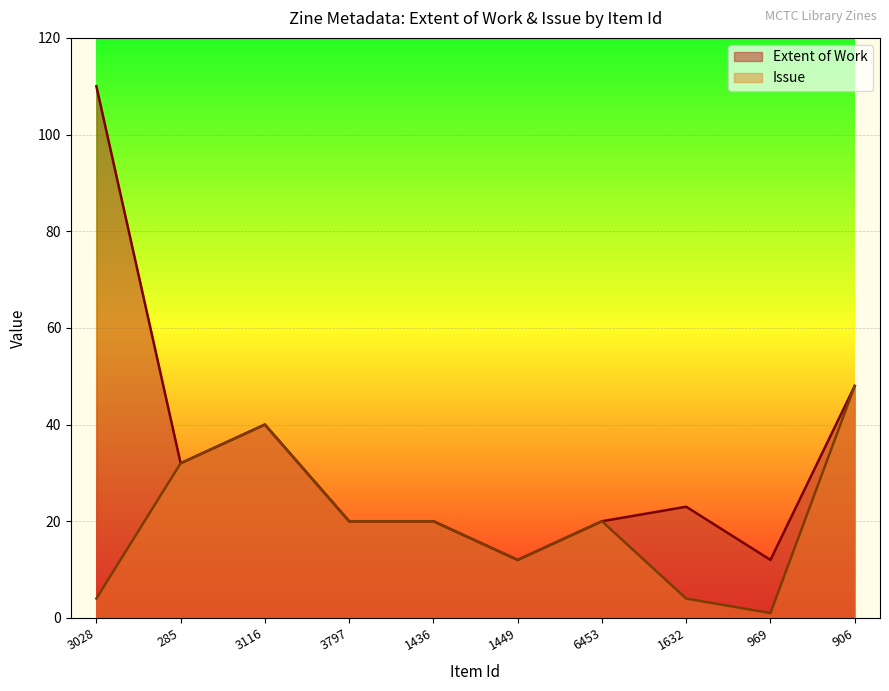

Which category has the highest value across all series?

3028